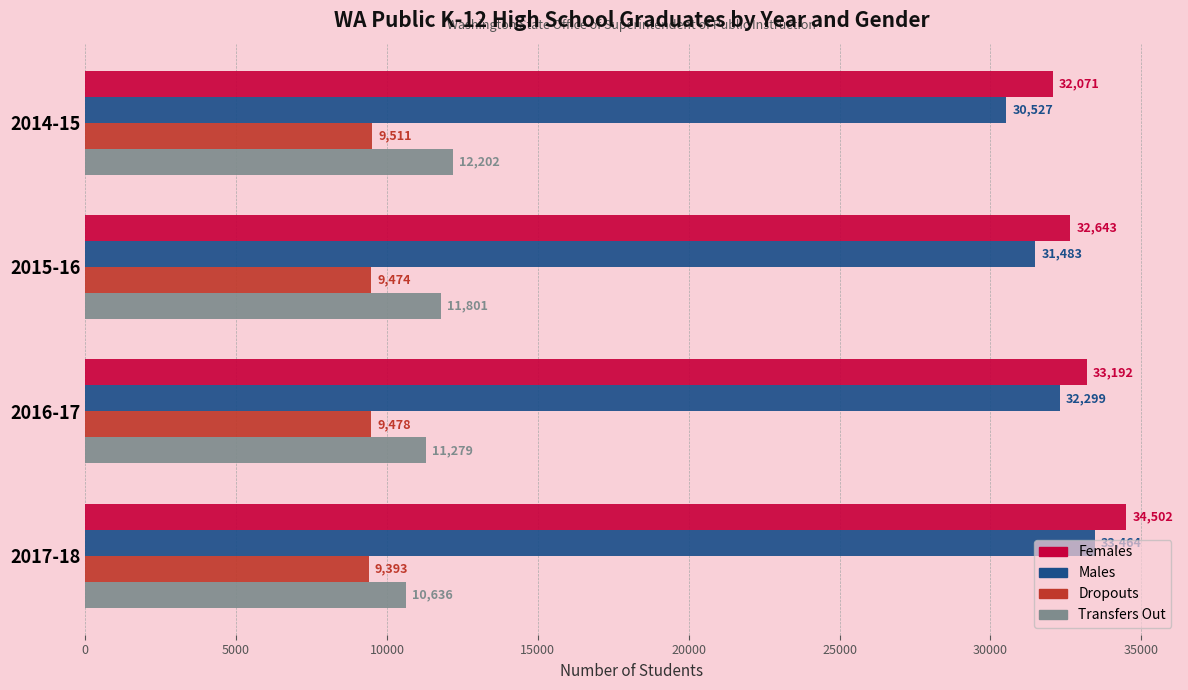

At which label is Dropouts closest to 9452?

2015-16